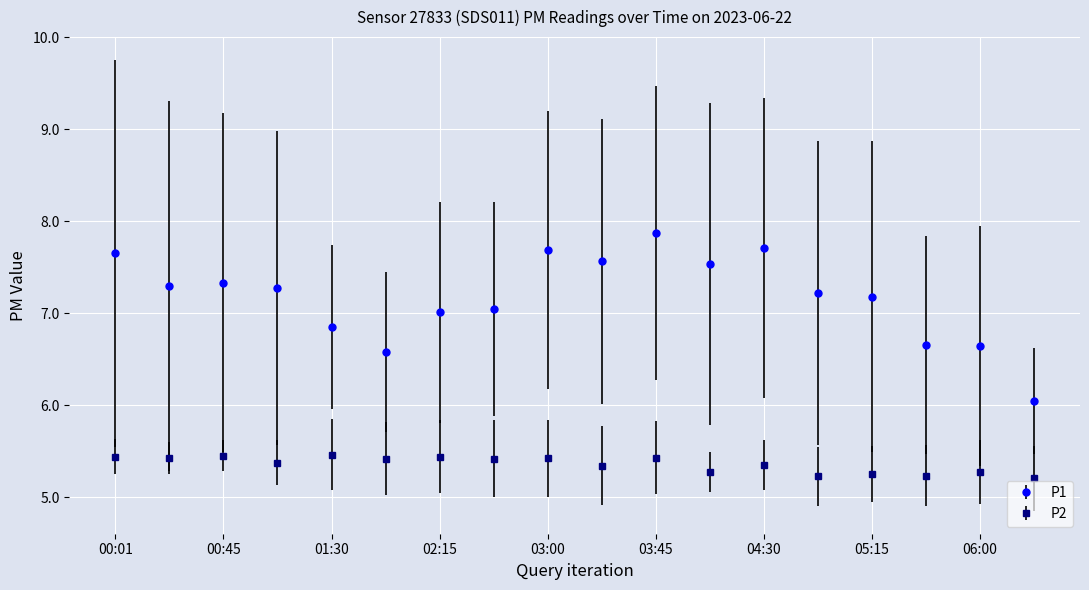

Which series has the largest range (max minus min)?

P1